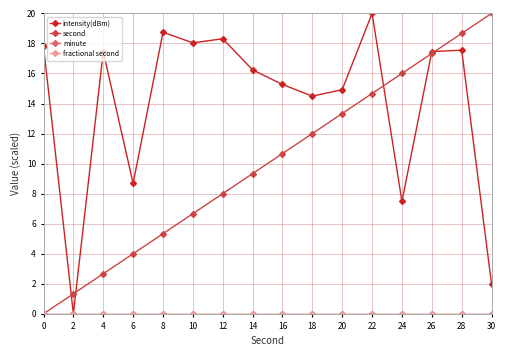

Which category has the highest value in the intensity(dBm) series?

22